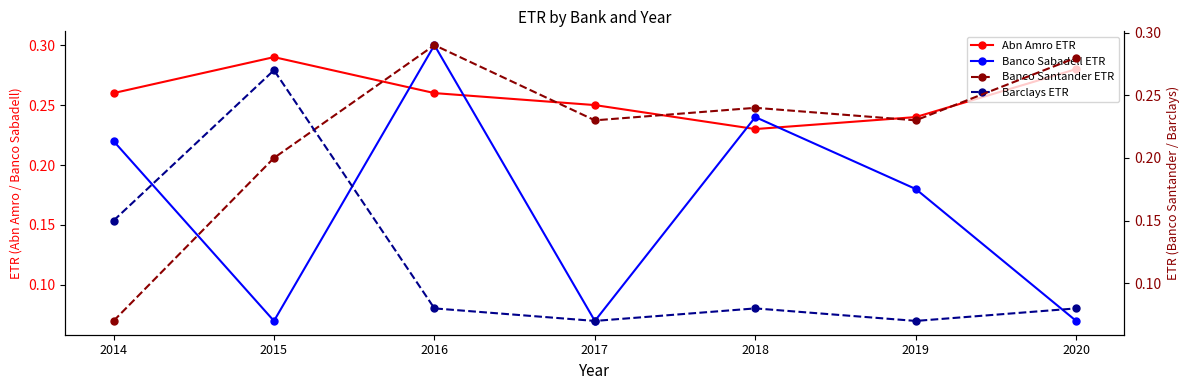

What is the sum of all Banco Santander ETR values?

1.5